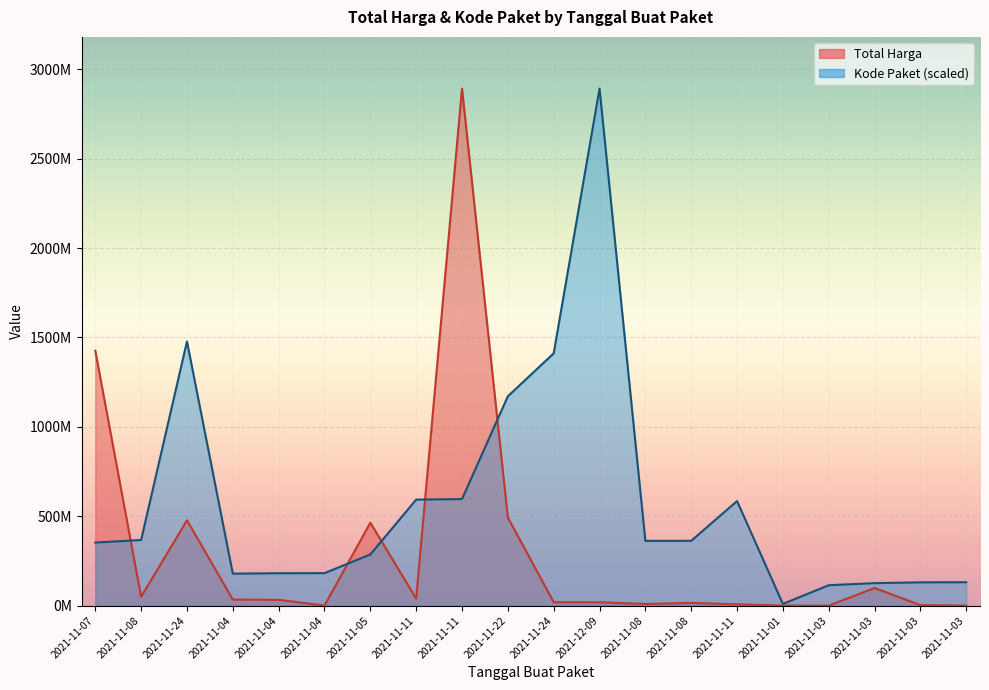

What is the highest value of the Total Harga series?

2892122000.0